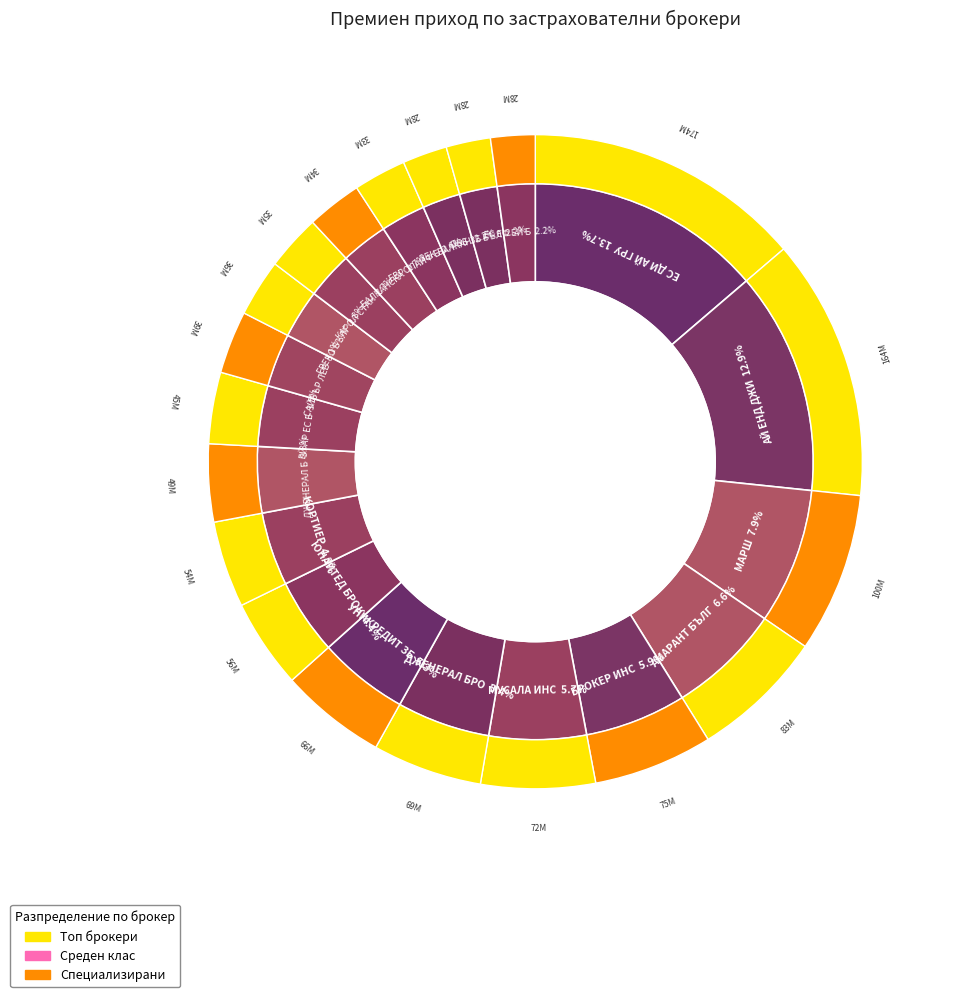

Which category has the smallest portion of the pie?

ЕС ЕФ ЕЙ БРОКЕР